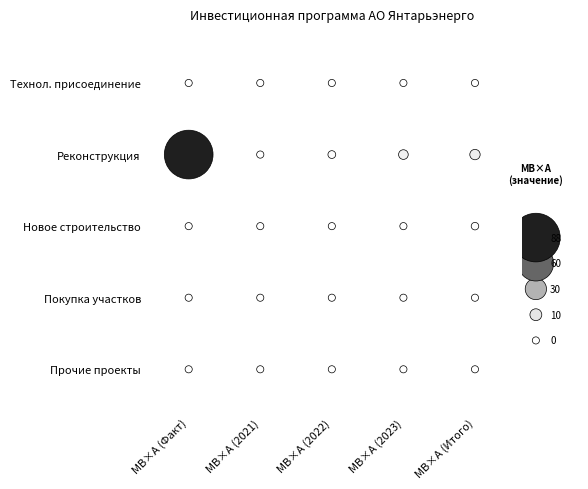

Reading left to right, transcribe all the data shown in this chart.

Технол. присоединение: МВ×А (Факт)=0.0	МВ×А (2021)=0.0	МВ×А (2022)=0.0	МВ×А (2023)=0.0	МВ×А (Итого)=0.0
Реконструкция: МВ×А (Факт)=88.0	МВ×А (2021)=0.2	МВ×А (2022)=1.3	МВ×А (2023)=5.3	МВ×А (Итого)=6.8
Новое строительство: МВ×А (Факт)=0.0	МВ×А (2021)=0.0	МВ×А (2022)=0.0	МВ×А (2023)=0.0	МВ×А (Итого)=0.8
Покупка участков: МВ×А (Факт)=0.0	МВ×А (2021)=0.0	МВ×А (2022)=0.0	МВ×А (2023)=0.0	МВ×А (Итого)=0.0
Прочие проекты: МВ×А (Факт)=0.0	МВ×А (2021)=0.0	МВ×А (2022)=0.0	МВ×А (2023)=0.0	МВ×А (Итого)=0.0